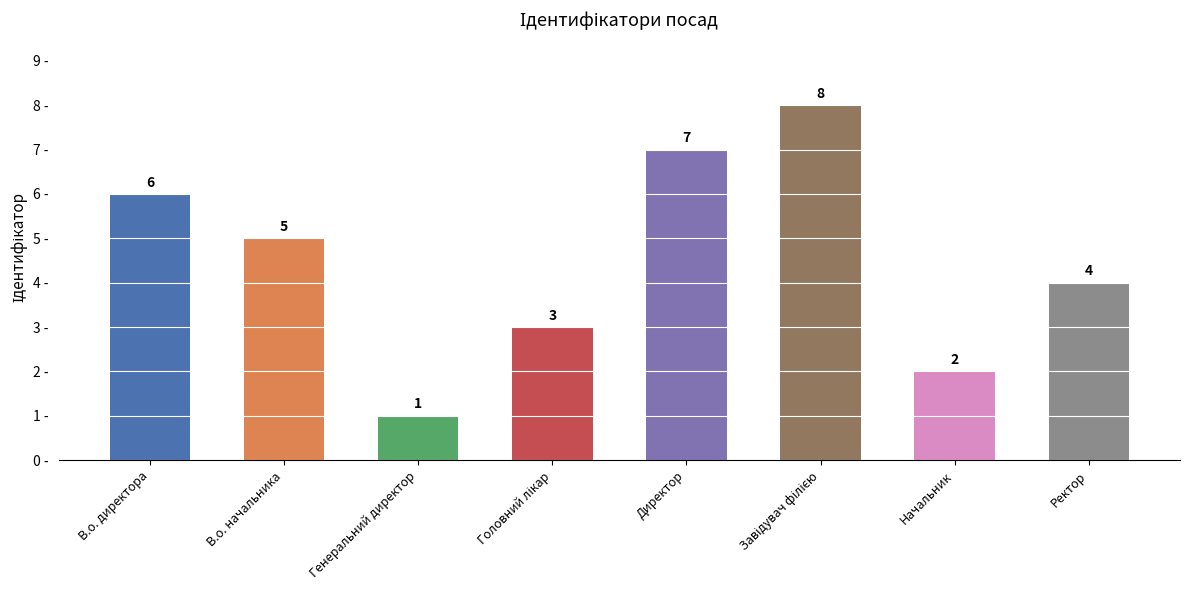

What is the ratio of the value at В.о. директора to the value at В.о. начальника?

1.2